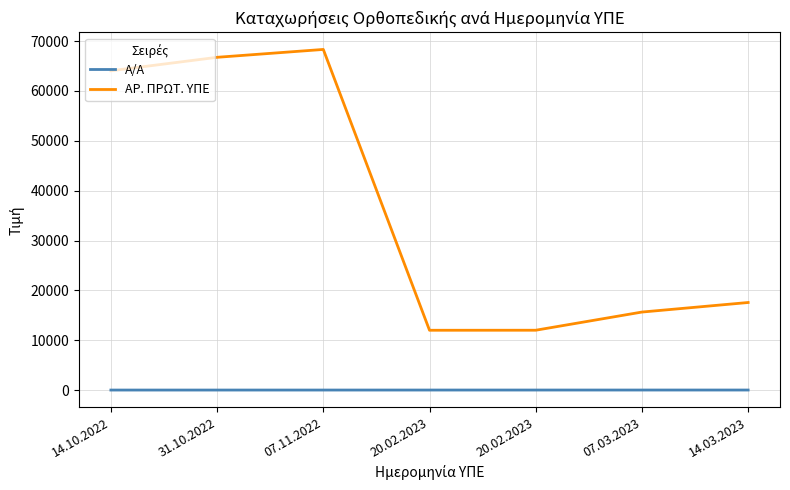

What is the label of the 5th point from the left?

20.02.2023